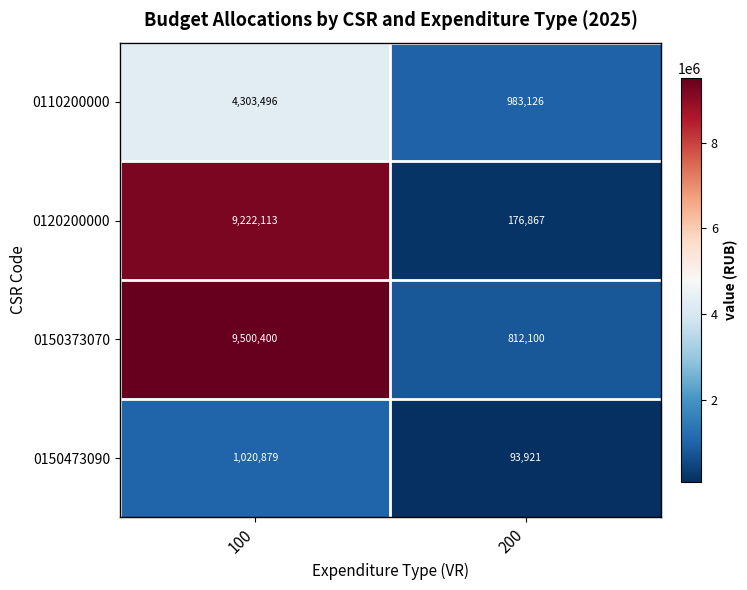

Rank the series by their maximum value, from highest to lowest.

0150373070, 0120200000, 0110200000, 0150473090